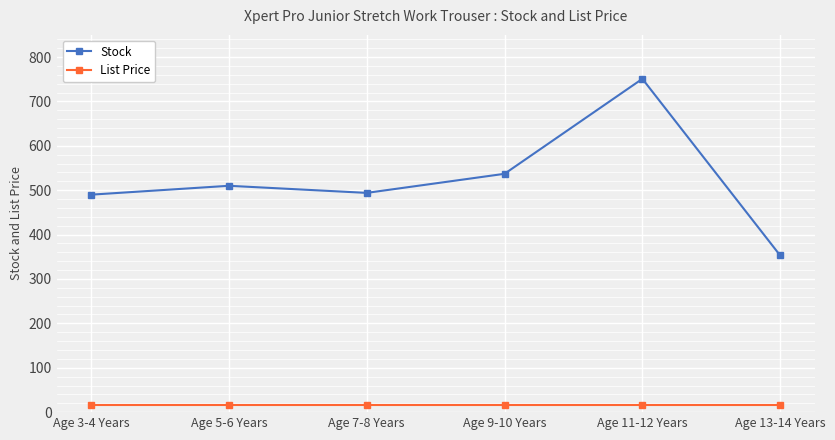

The Stock series shows 490.0 at Age 3-4 Years. True or false?

True